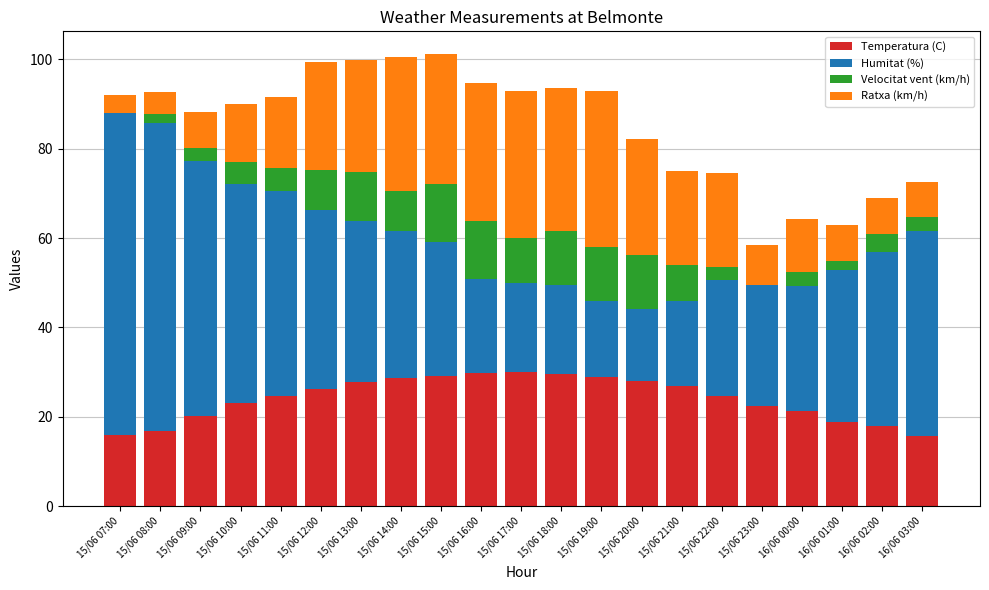

Is it true that Temperatura (C) equals 24.6 at 15/06 11:00?

True